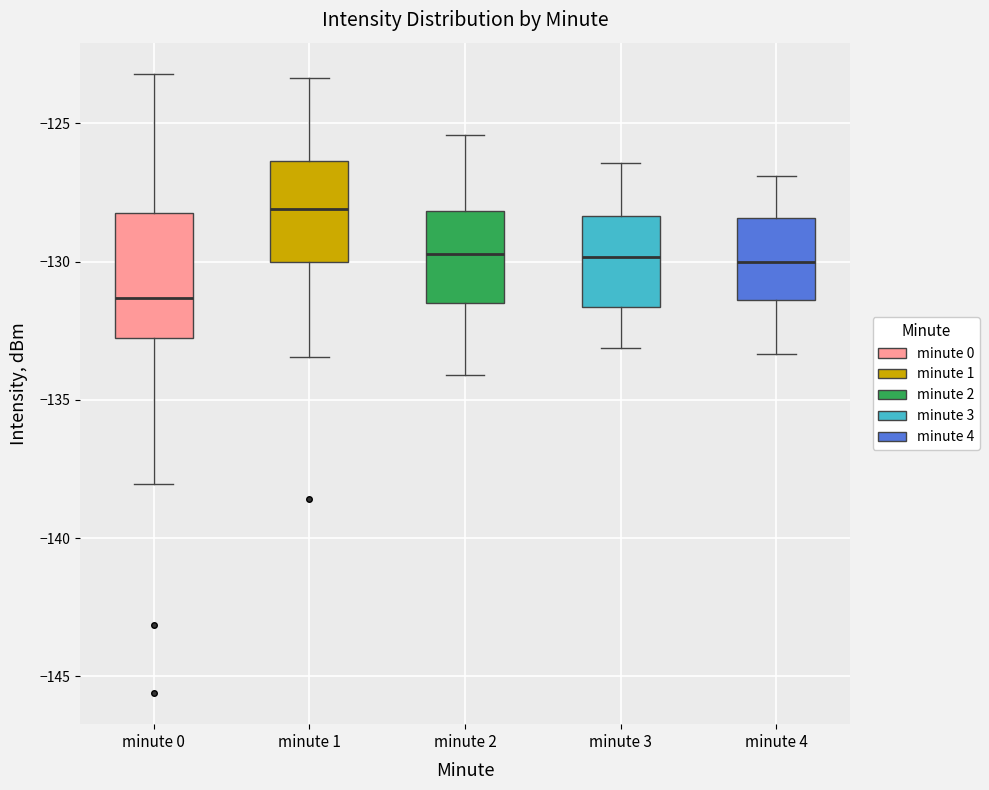

Where does the median line of the box for minute 1 sit on the y-axis? The values are not printed on the chart, so give them approximately, as read against the axis.

-128.0